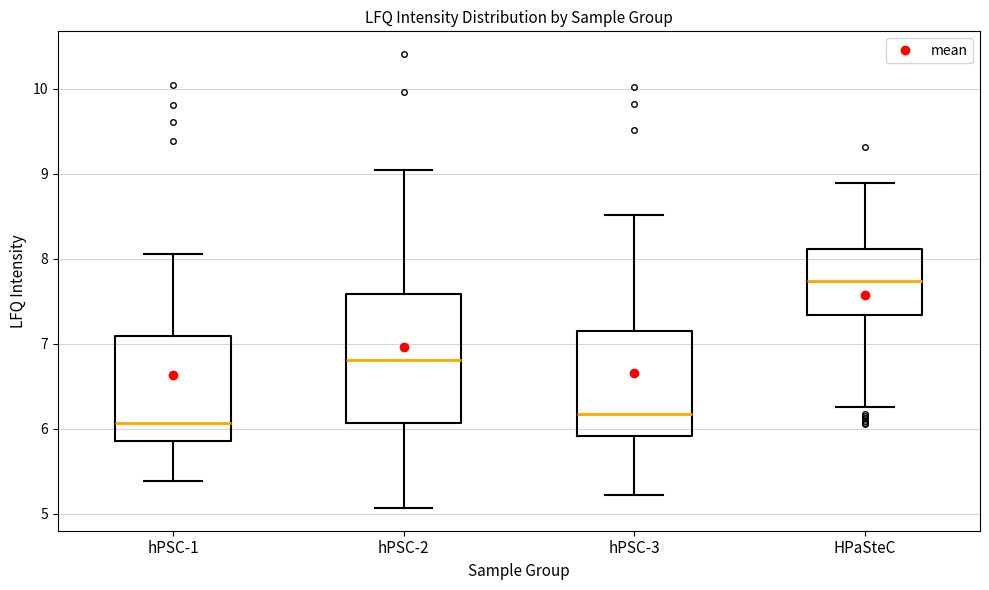

Which box is the tallest, from its lower edge to its upper edge?

hPSC-2